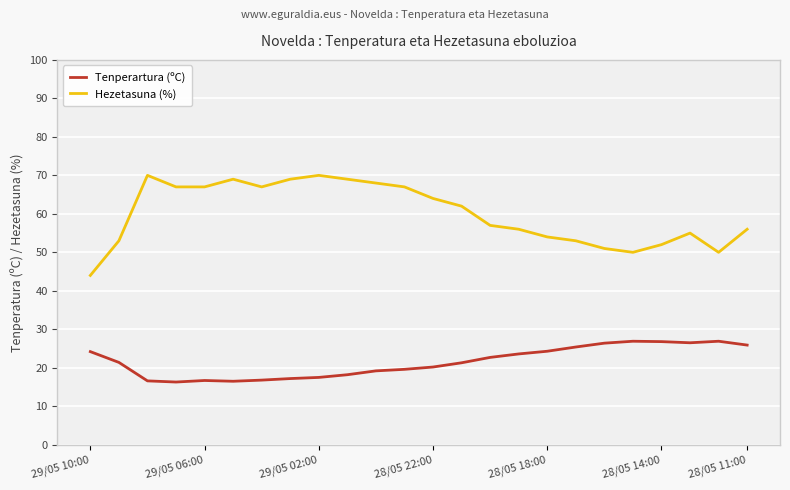

True or false: Tenperartura (ºC) and Hezetasuna (%) intersect in this chart.

False